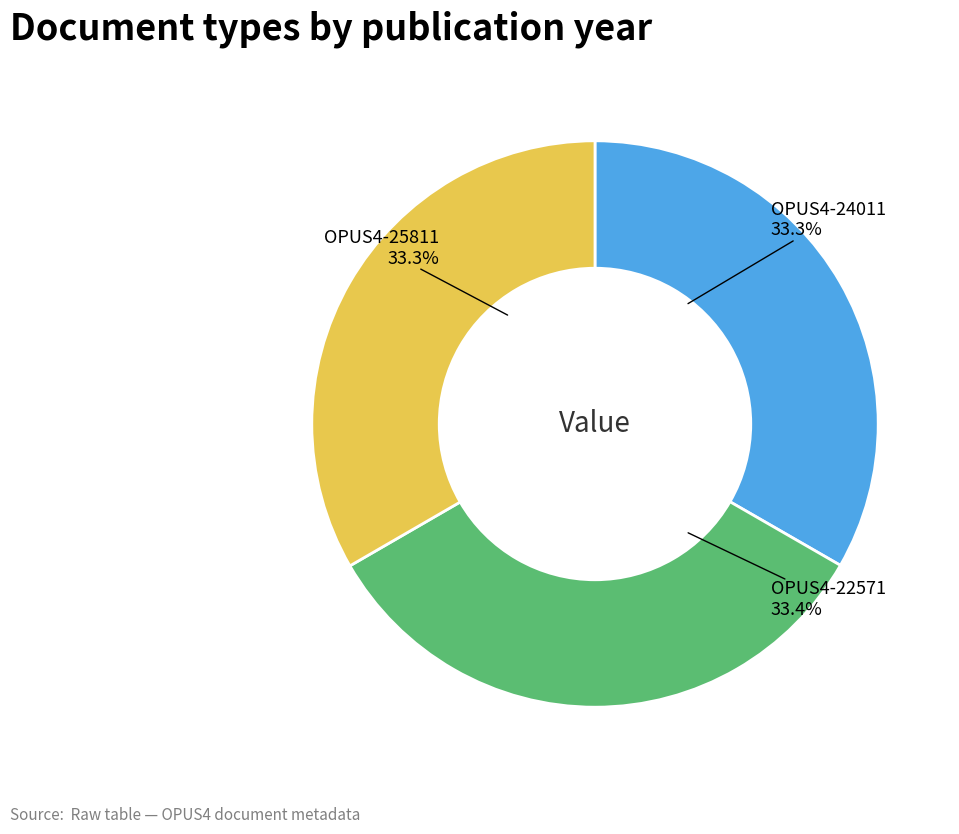

How much of the chart is everything except OPUS4-25811?

66.7%